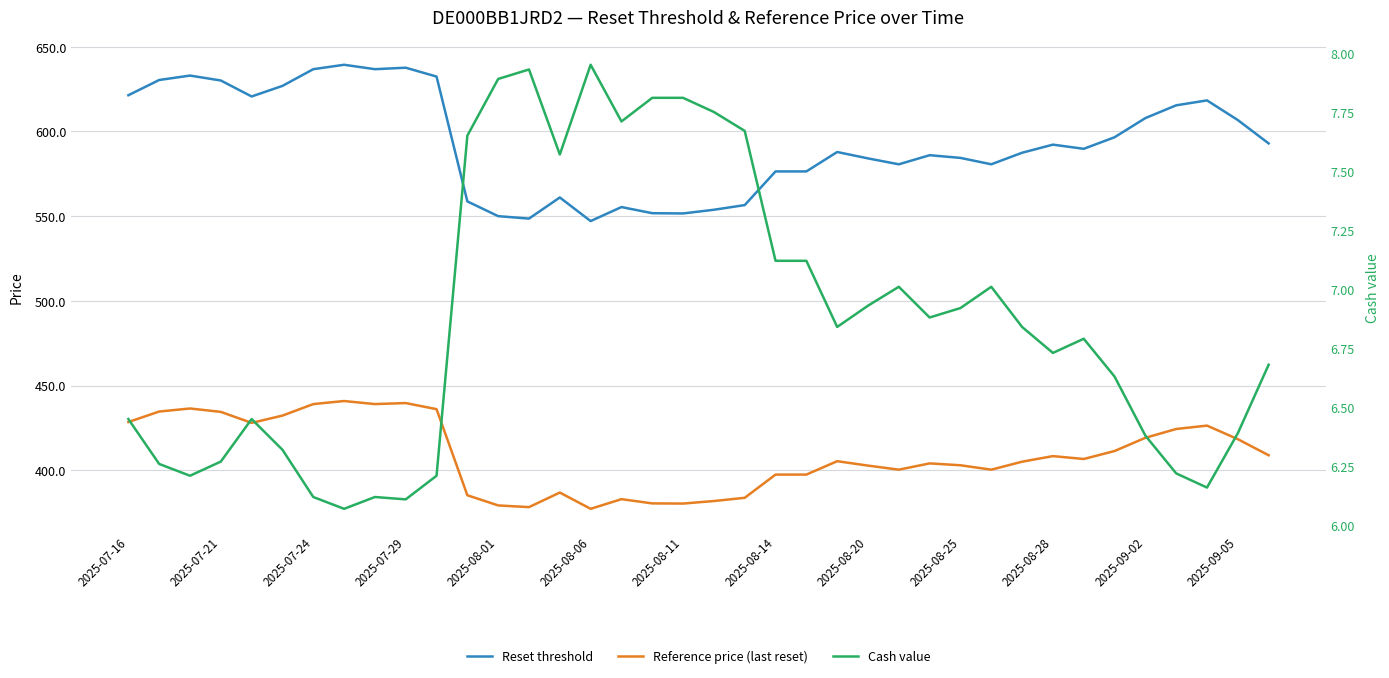

What is the maximum value shown in the chart?

639.3